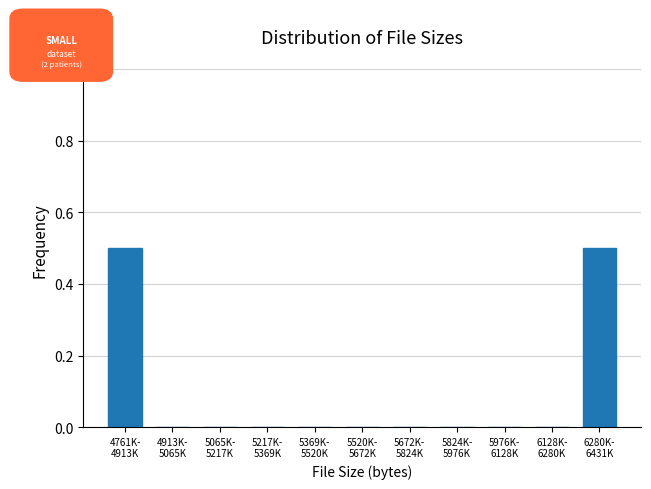

What is the sum of all values?

1.0